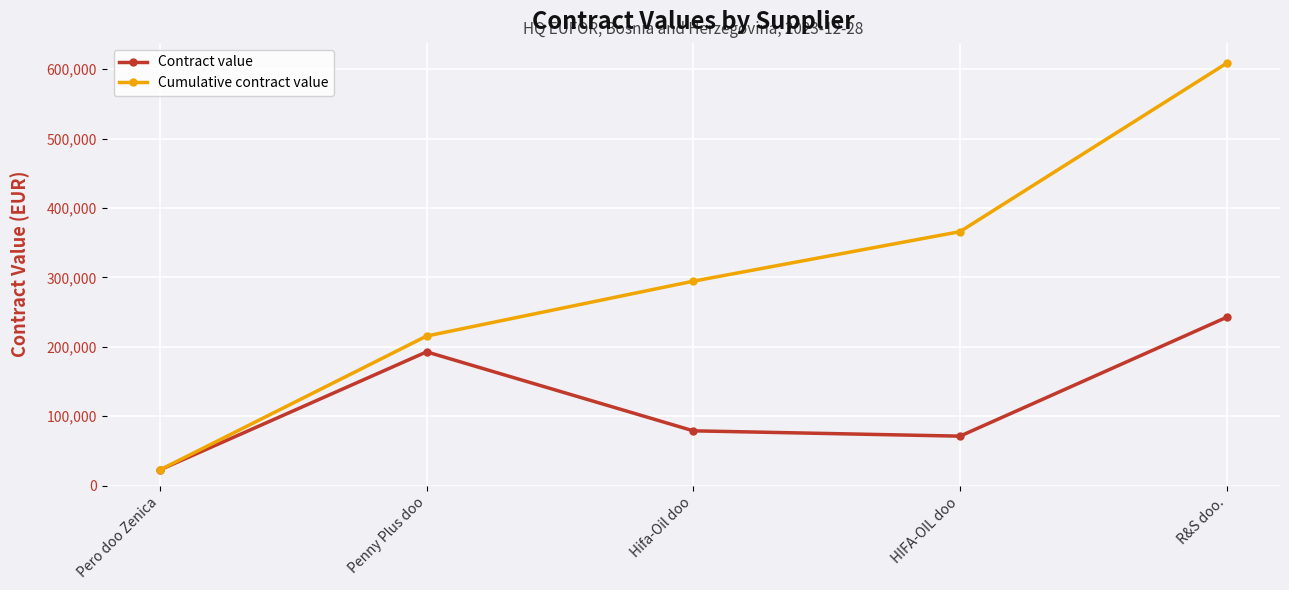

At which label does Cumulative contract value reach its peak?

R&S doo.